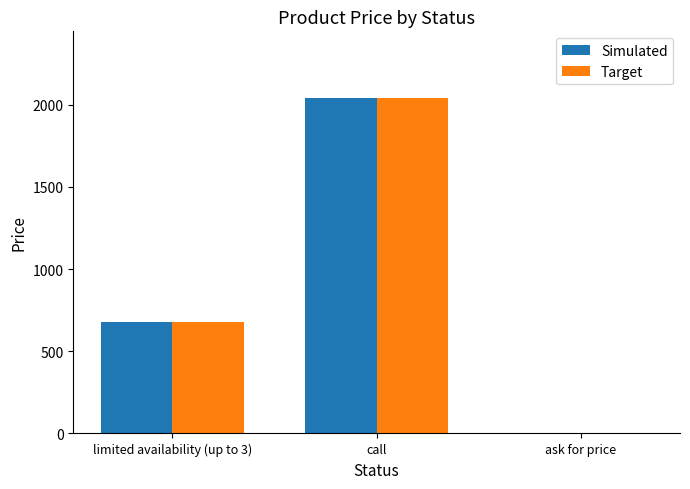

At which category is the sum across all series the highest?

call